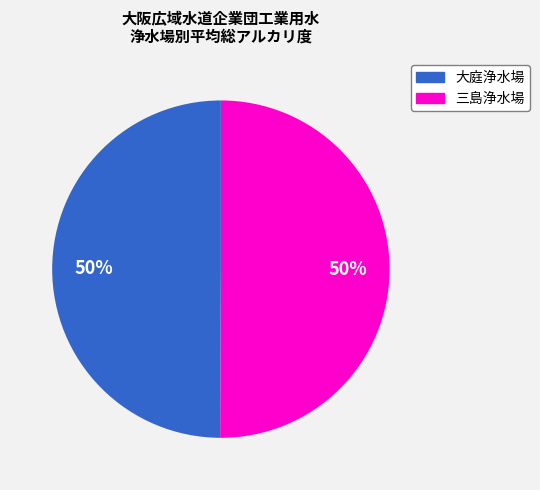

How many slices are in this pie chart?

2